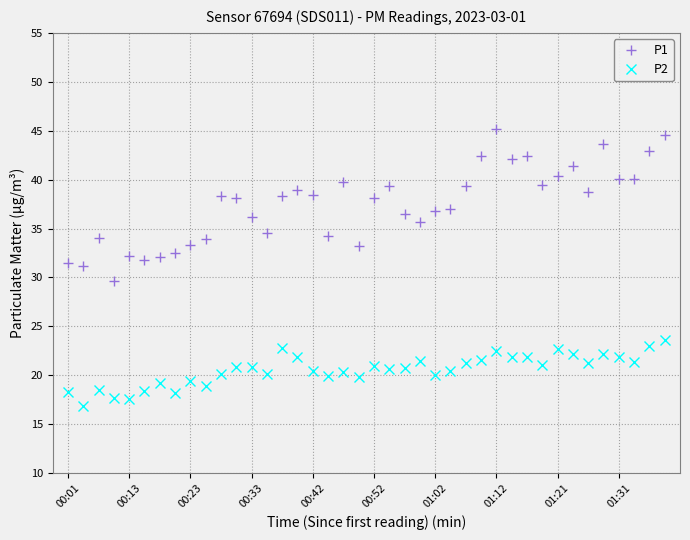

What is the value of the P1 point at the 33rd from the left?

40.4